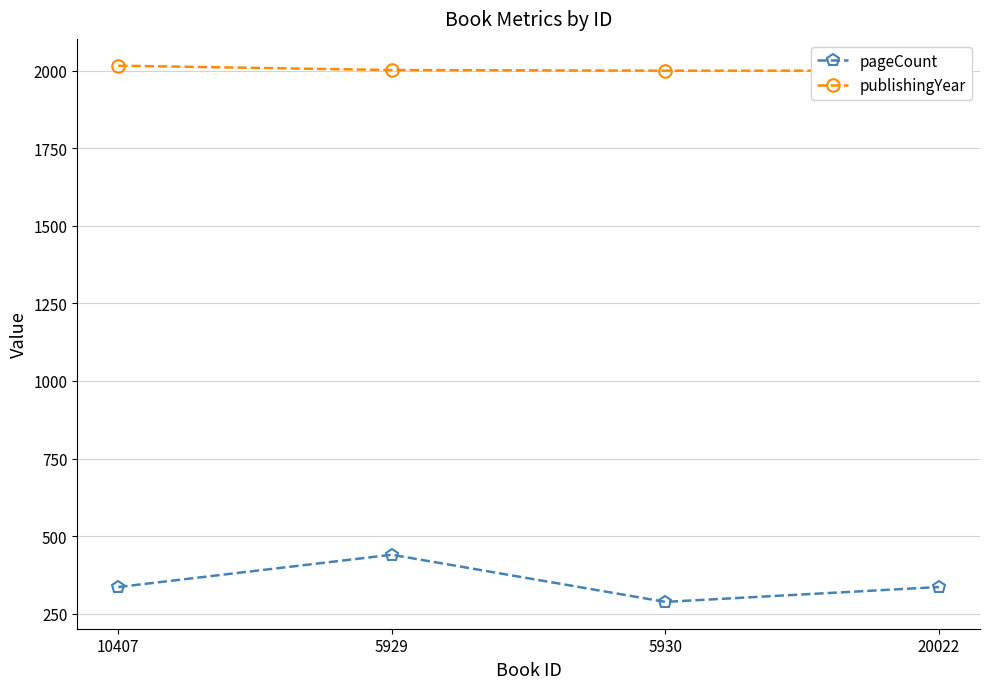

True or false: publishingYear has more than 2 points higher than both neighbors.

False